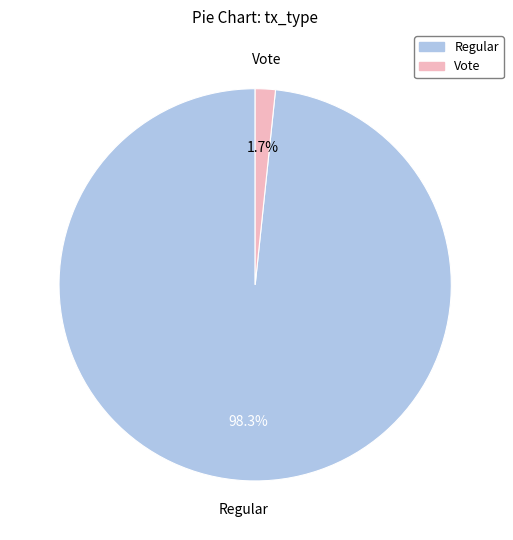

What percentage is the Regular slice, to the nearest percent?

98%